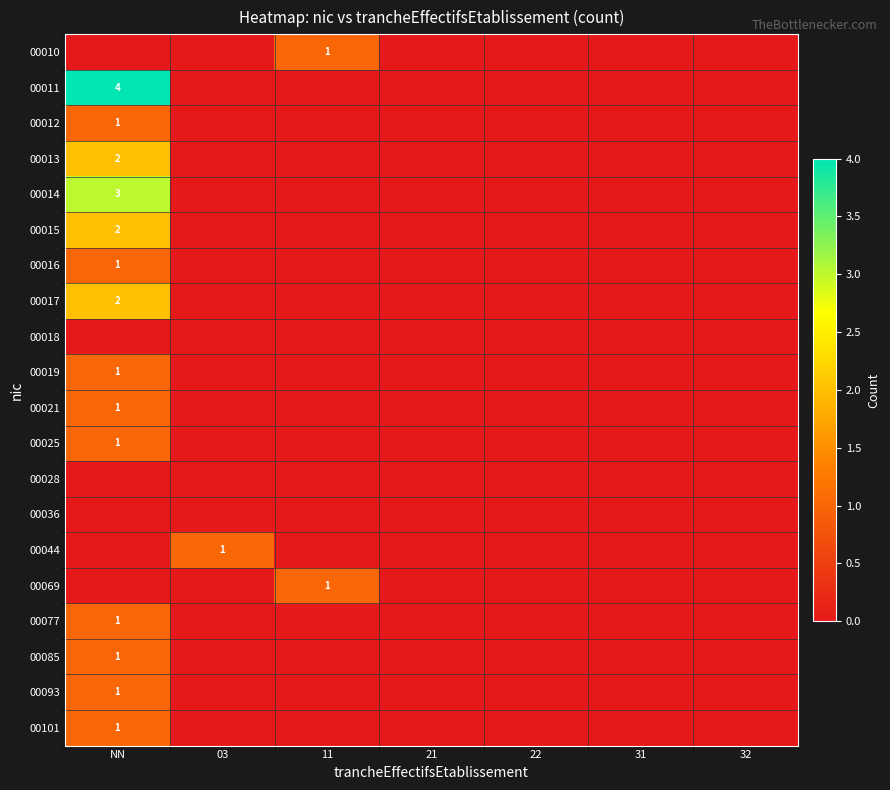

How many data points in 00093 are above 0?

1